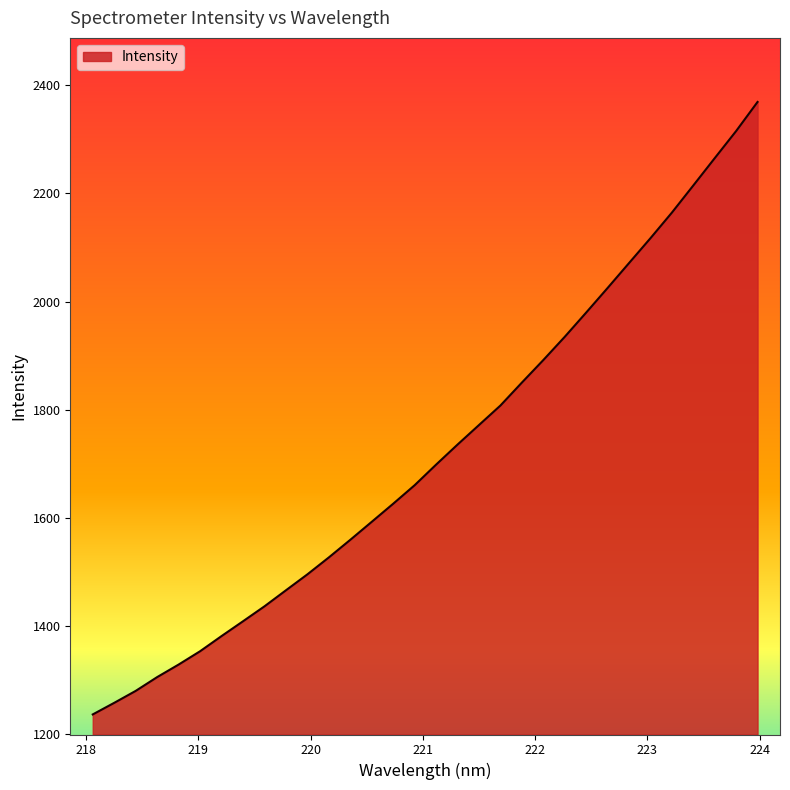

Does the chart display data point markers on the line(s)?

No